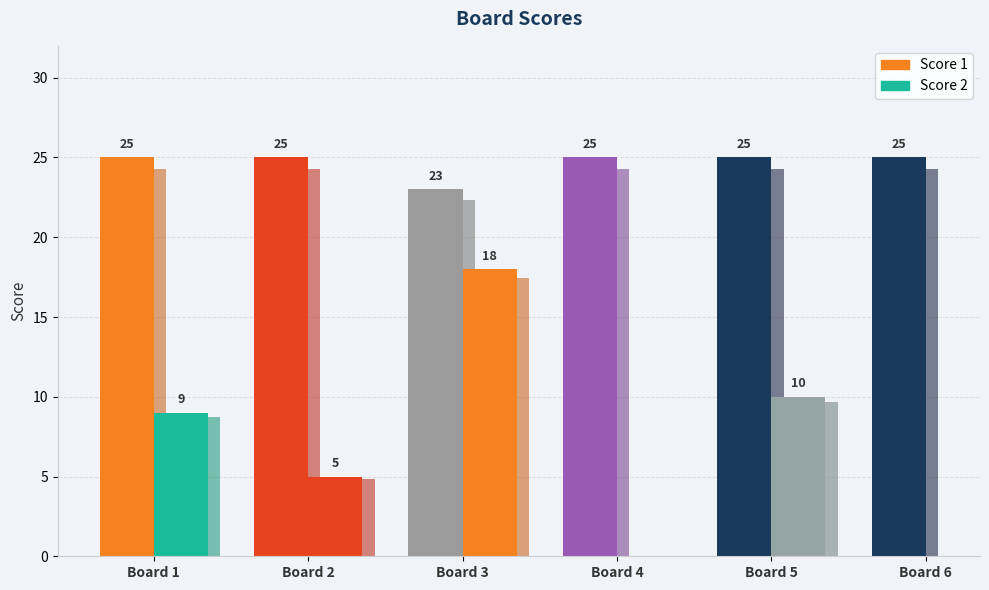

List the series in order of their peak value, highest first.

Score 1, Score 2